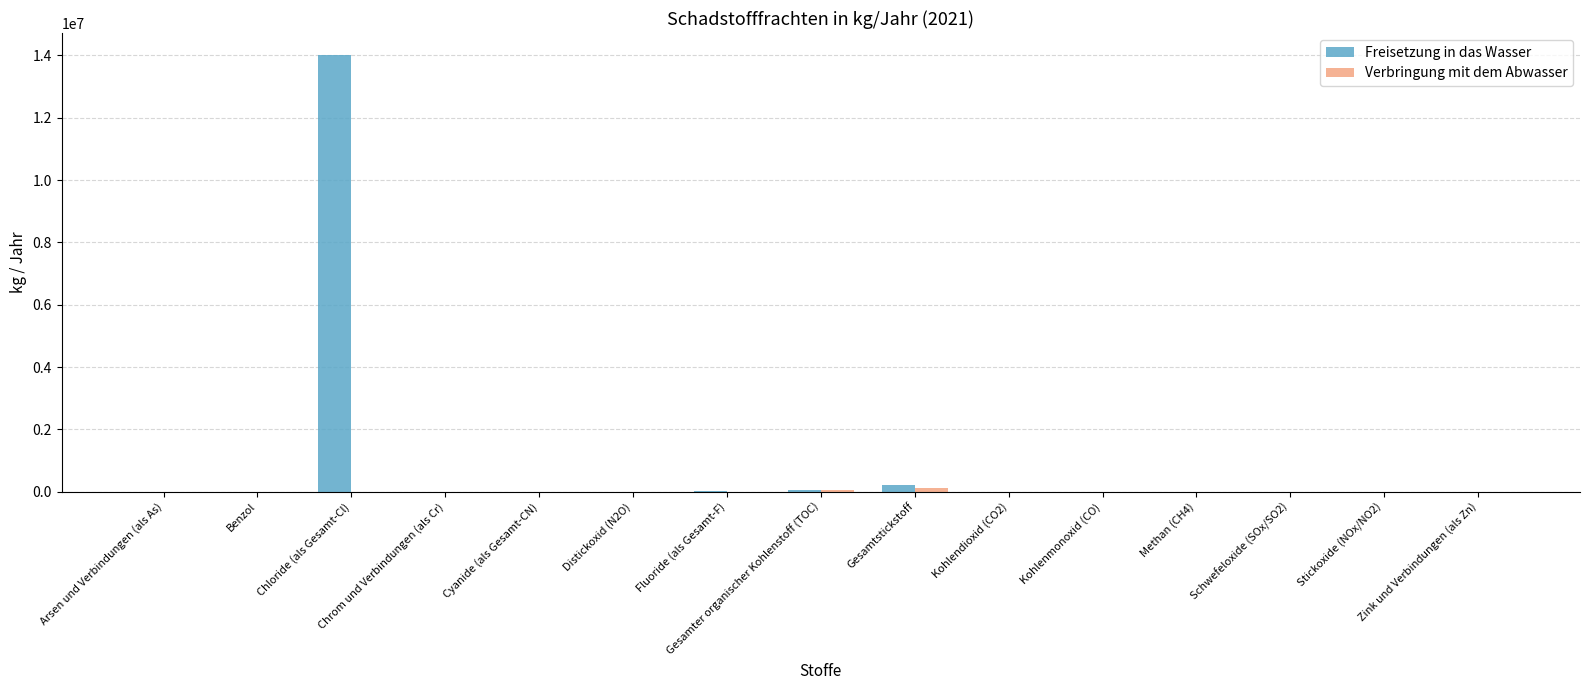

How many groups of bars are there?

15